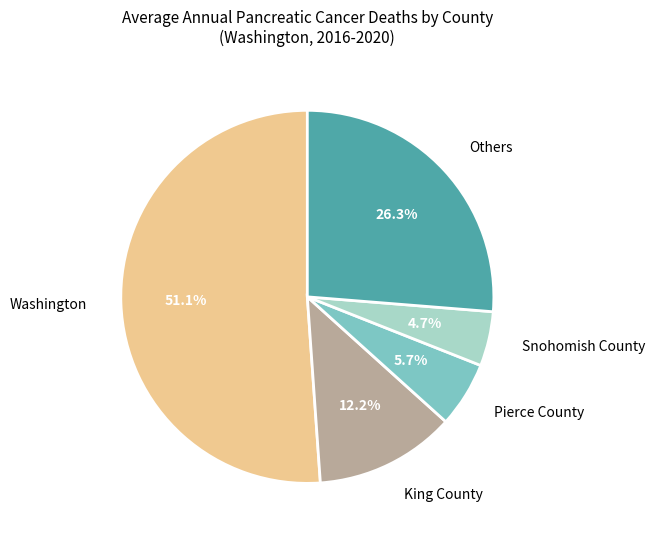

Which slice represents more than half of the pie?

Washington